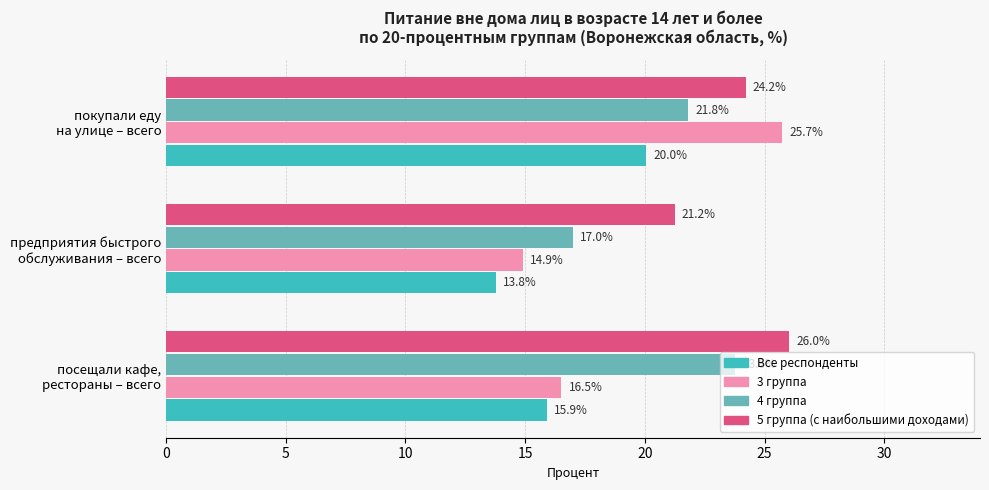

Rank the series by their maximum value, from lowest to highest.

Все респонденты, 4 группа, 3 группа, 5 группа (с наибольшими доходами)